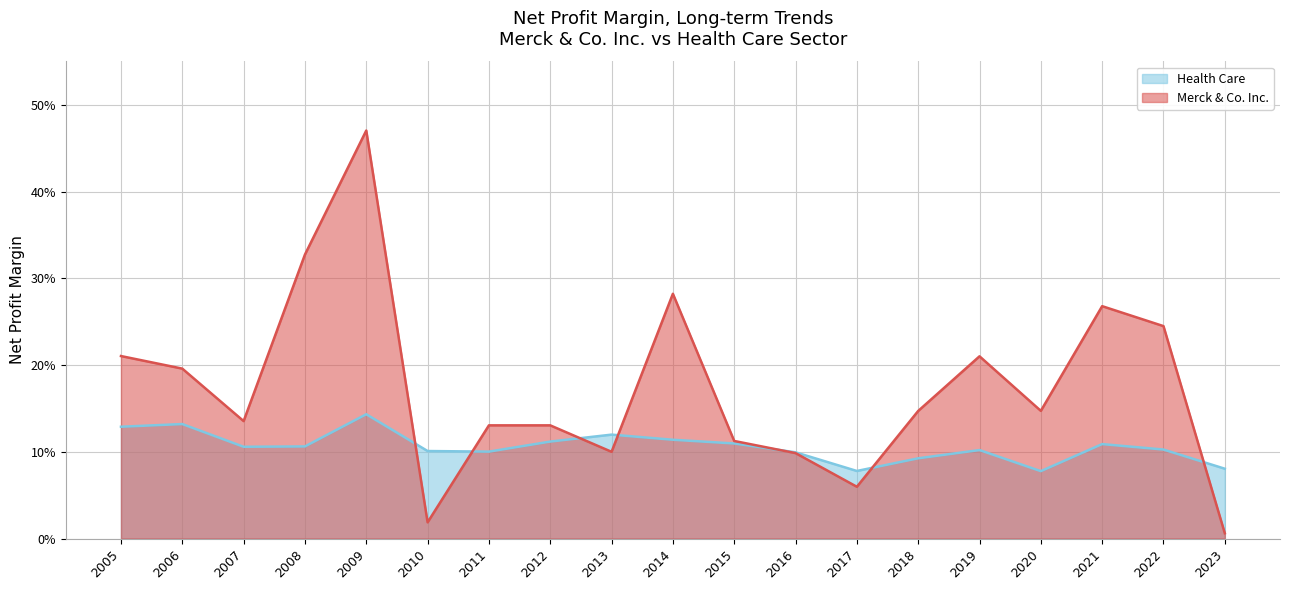

How many interior local peaks does the Health Care series have?

5